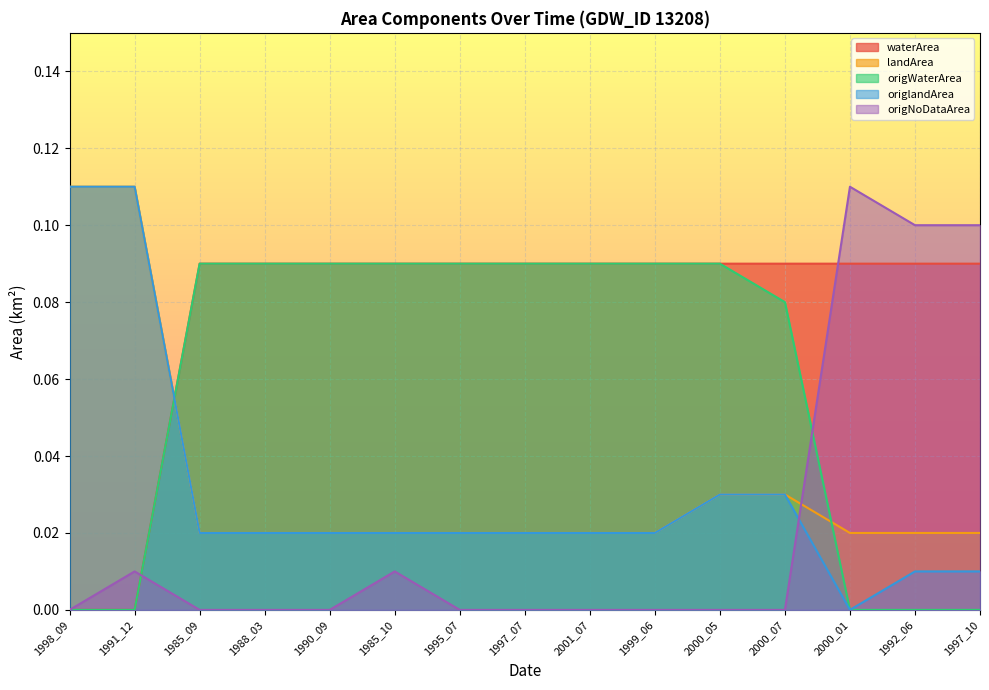

What is the spread (max minus min) of values at 1997_10?

0.1